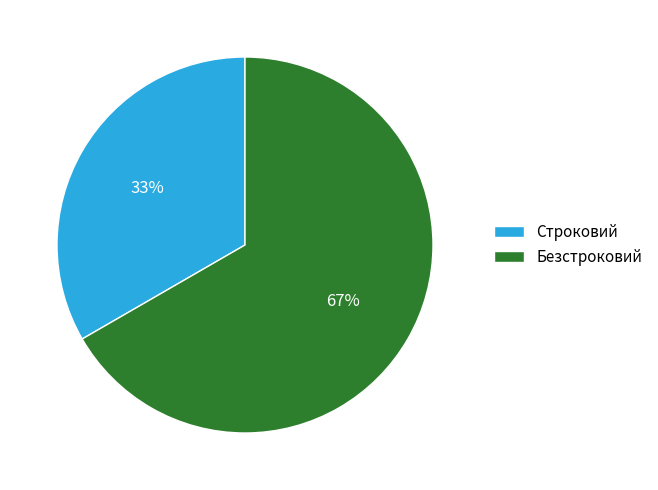

How many segments does this pie chart have?

2